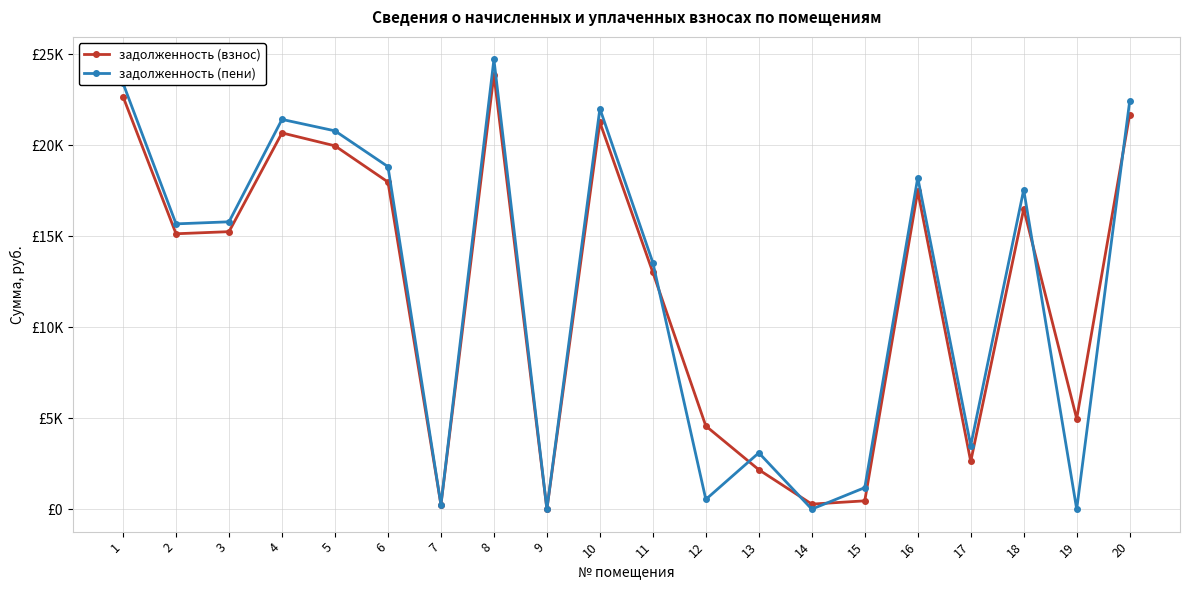

Which series has the largest range (max minus min)?

задолженность (пени)